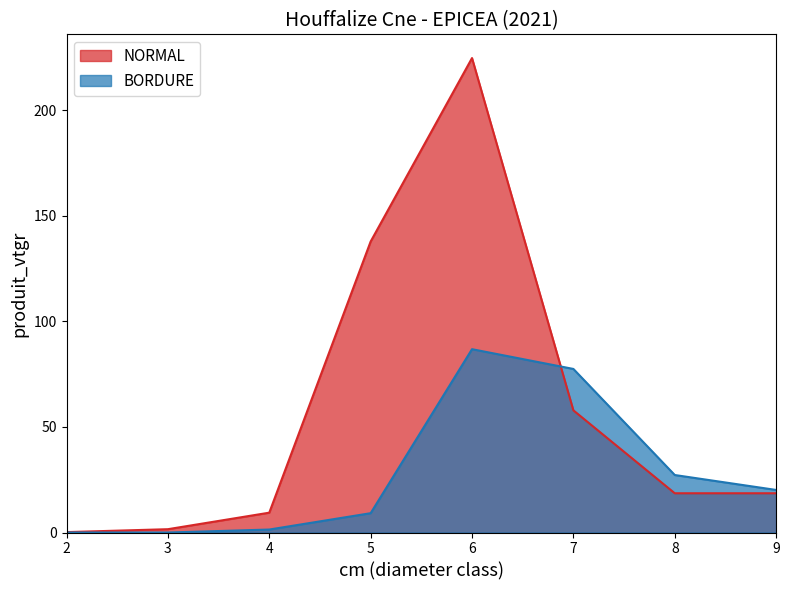

True or false: the data shows 54.4 at 3.

False